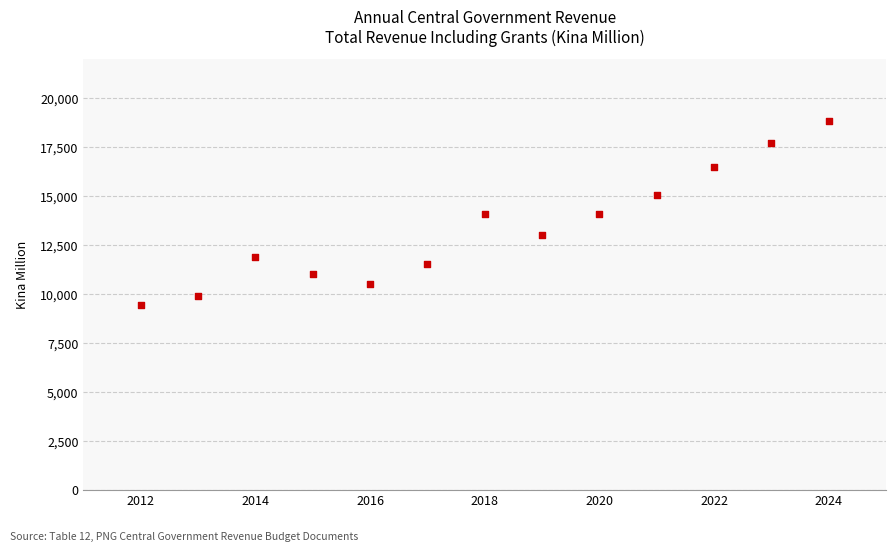

What is the range of Y values (max minus min)?

9415.0